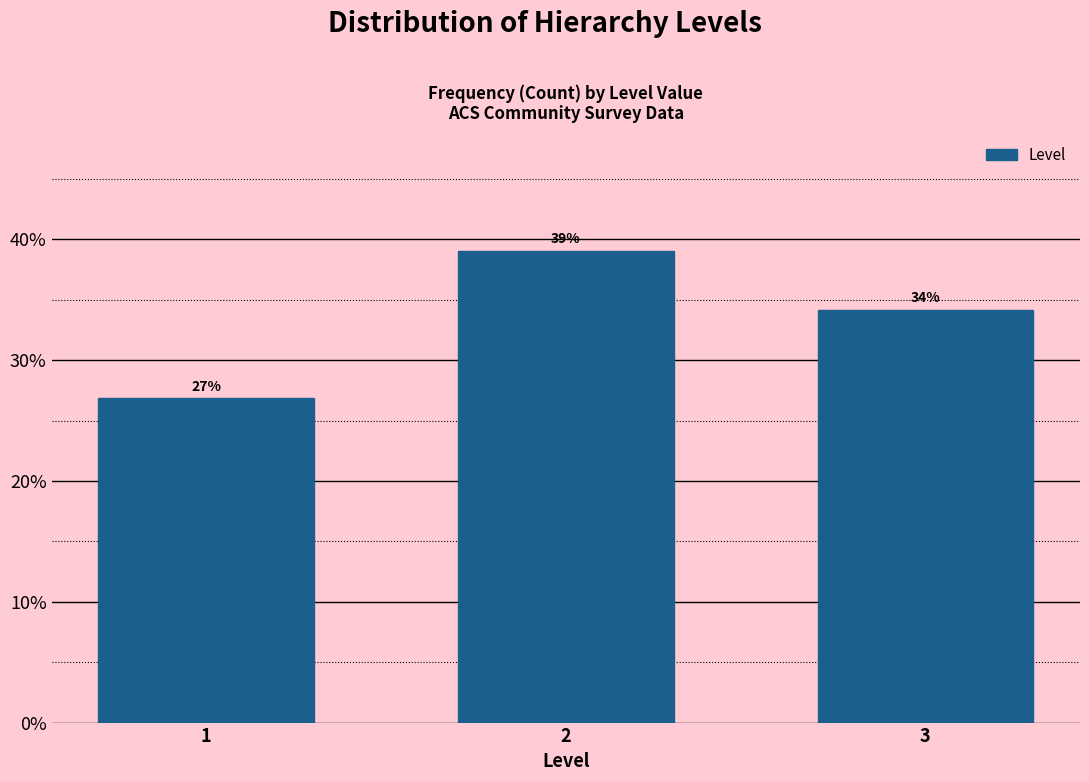

What is the value of the 3rd bar from the left?

34.1